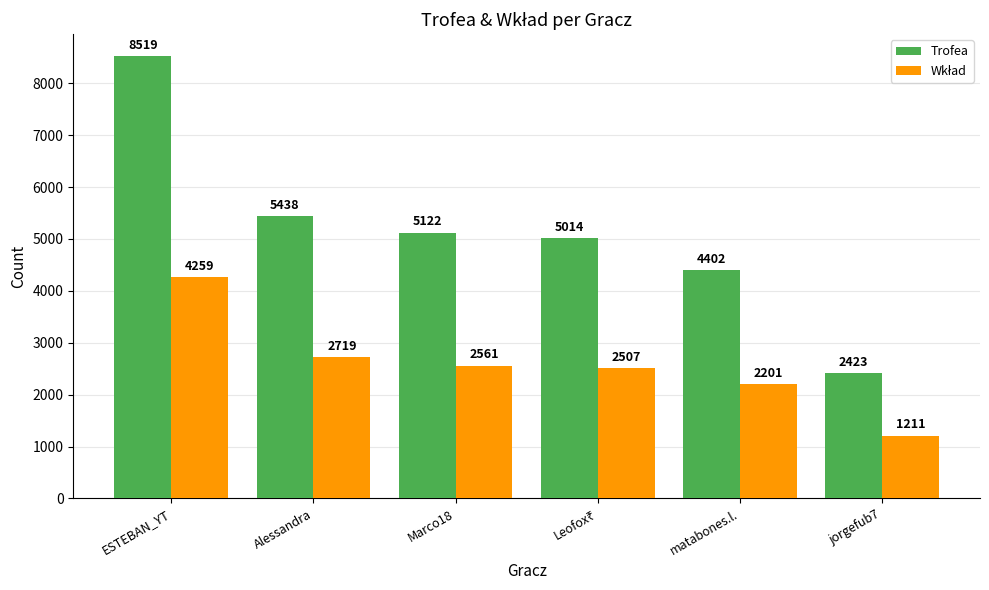

What is the difference between the Trofea values at Alessandra and matabones.l.?

1036